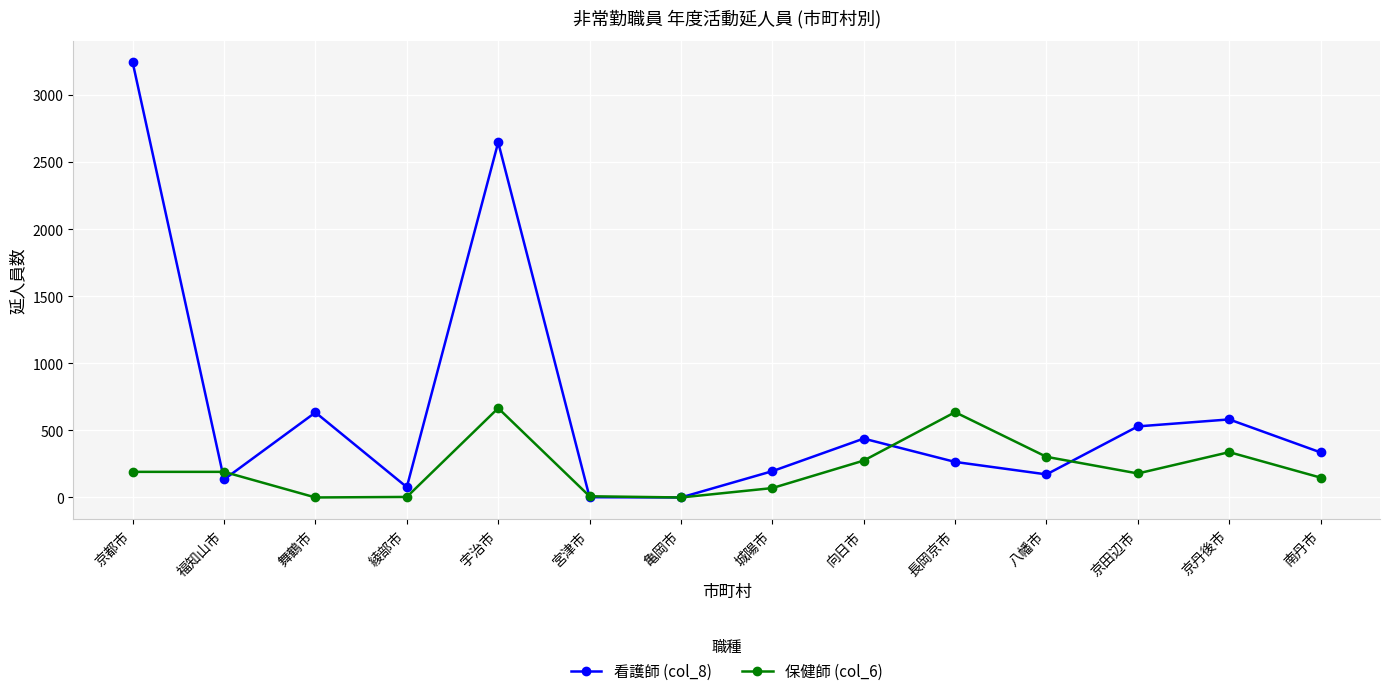

Between 宇治市 and 城陽市, which series saw the biggest shift?

看護師 (col_8)